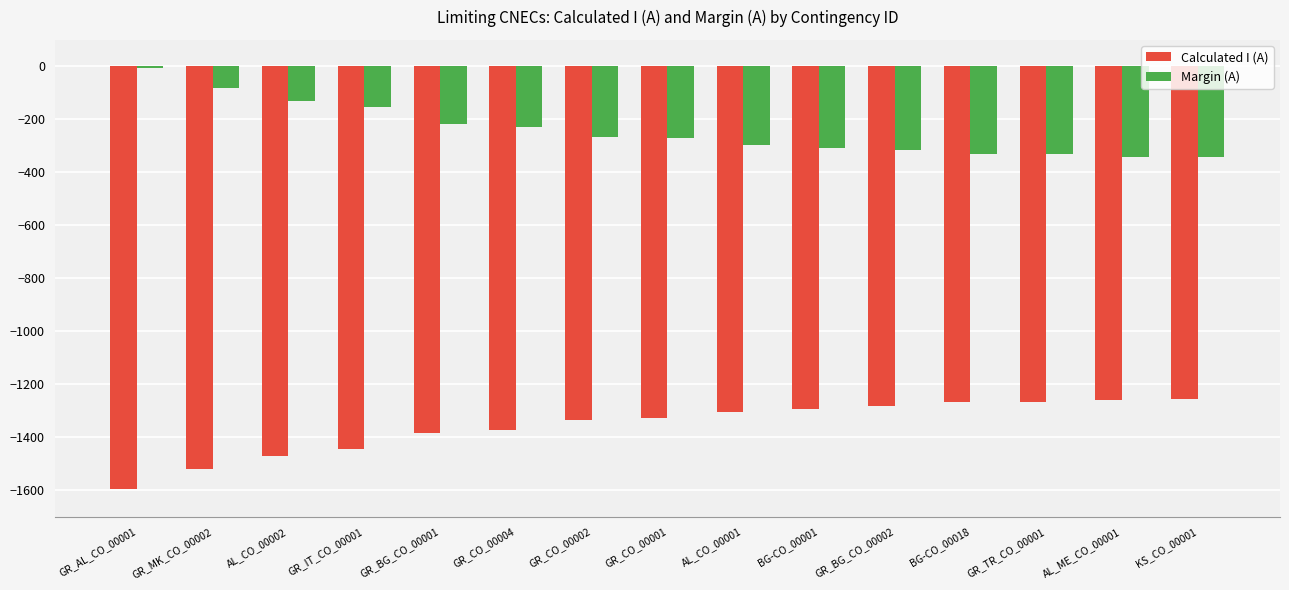

Rank the series at BG-CO_00018 from lowest to highest value.

Calculated I (A), Margin (A)